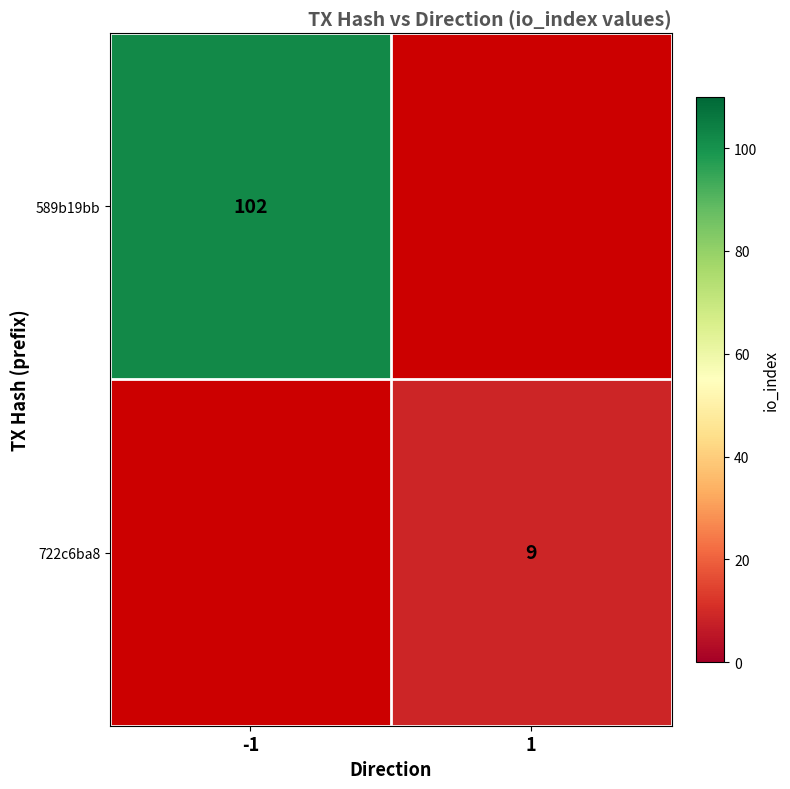

The 589b19bb series shows 63 at -1. True or false?

False